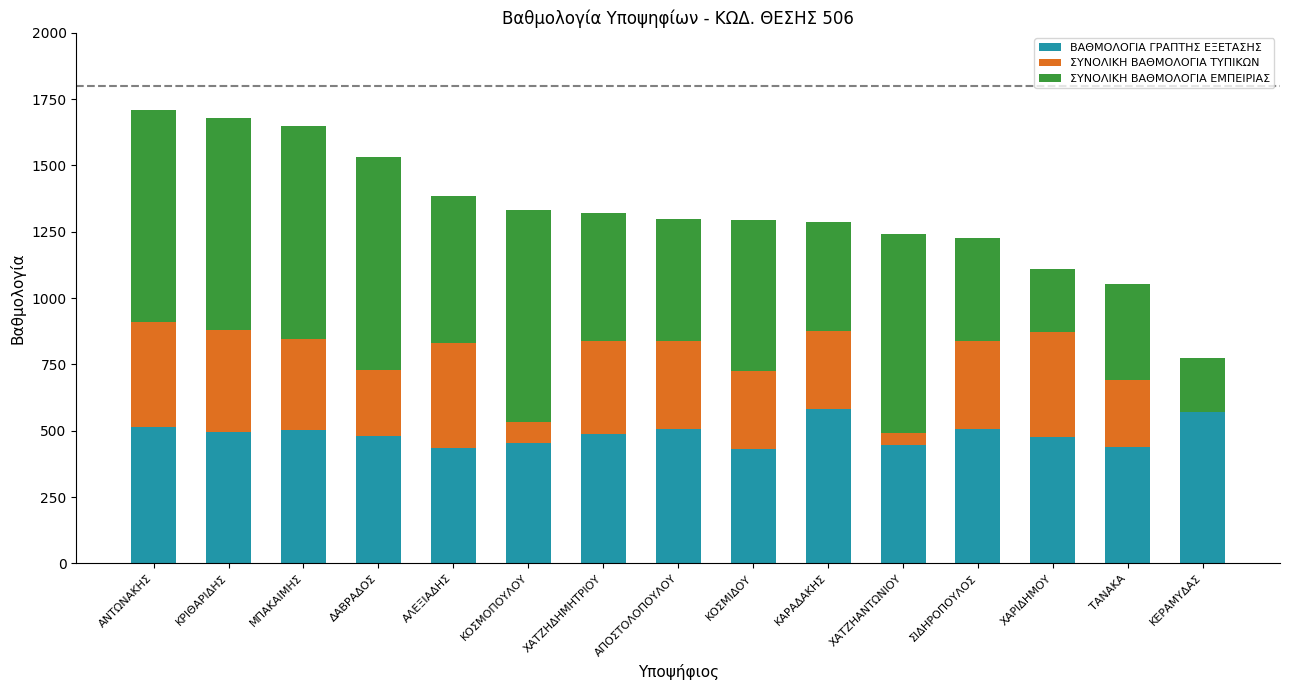

Is it true that ΒΑΘΜΟΛΟΓΙΑ ΓΡΑΠΤΗΣ ΕΞΕΤΑΣΗΣ equals 582.5 at ΚΑΡΑΔΑΚΗΣ?

True